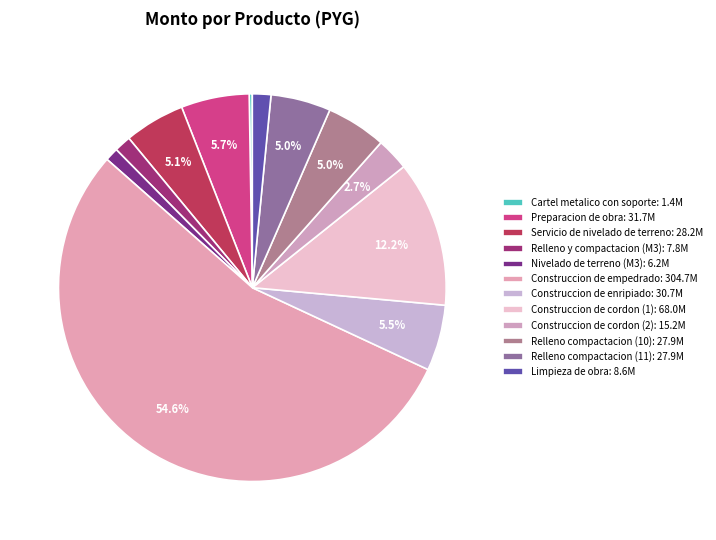

To the nearest percent, what portion does Relleno y compactacion (M3) represent?

1%